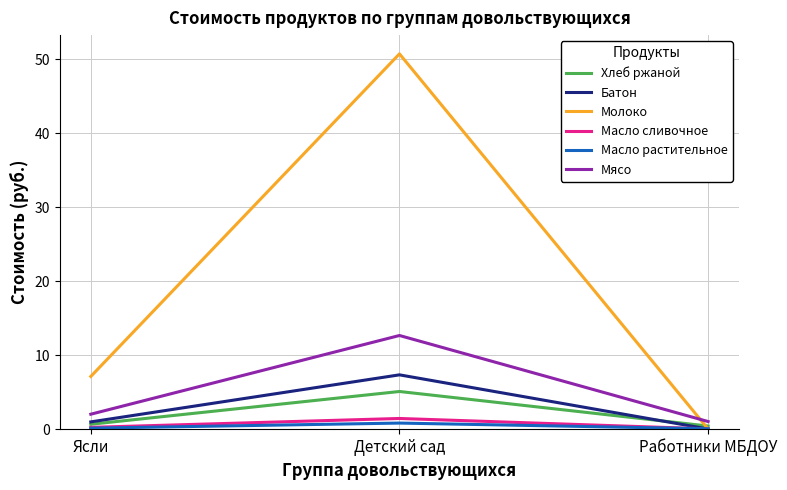

How many values in the Молоко series exceed 7?

2